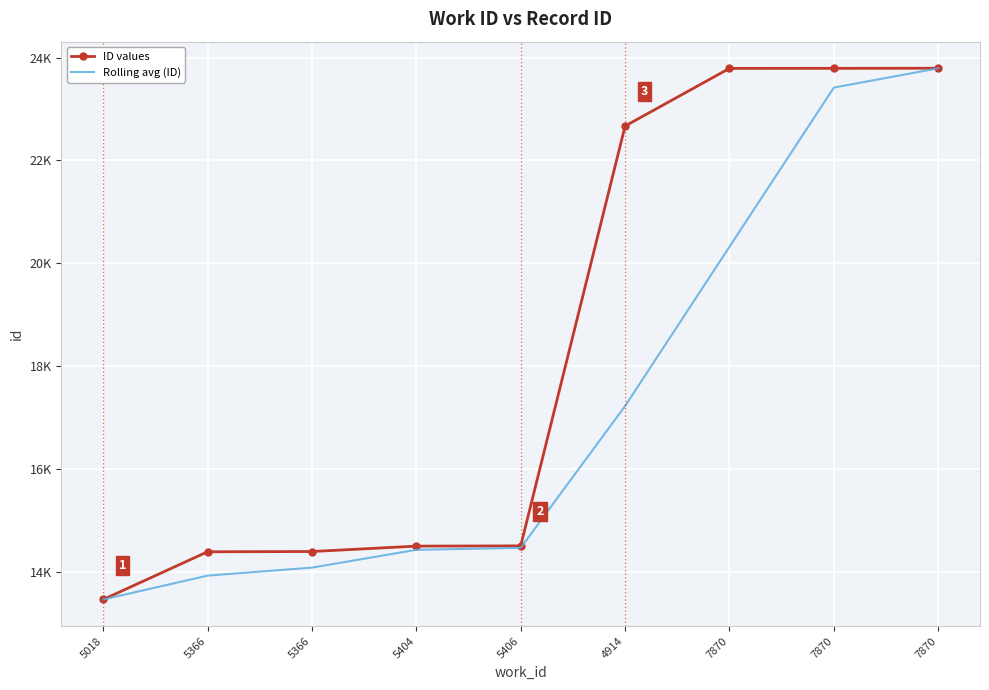

What are all the series names shown in the legend?

ID values, Rolling avg (ID)